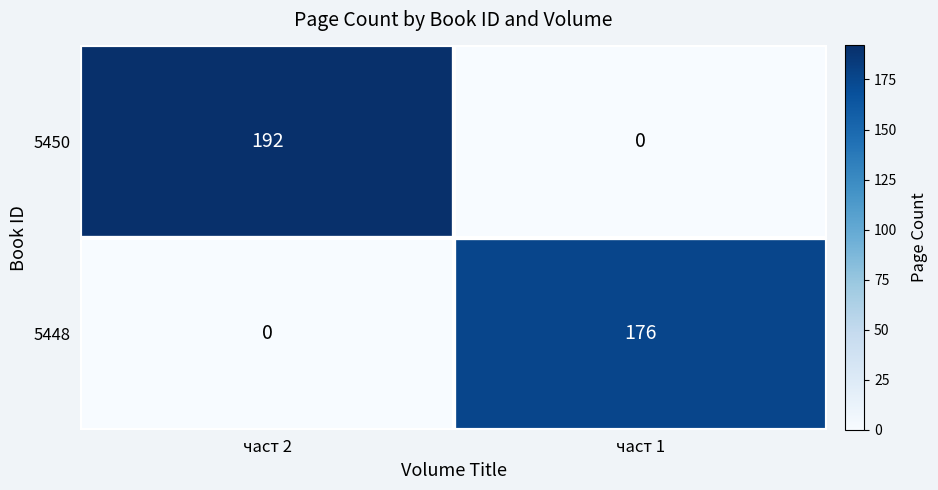

The value of 5450 at част 1 is 0. True or false?

True